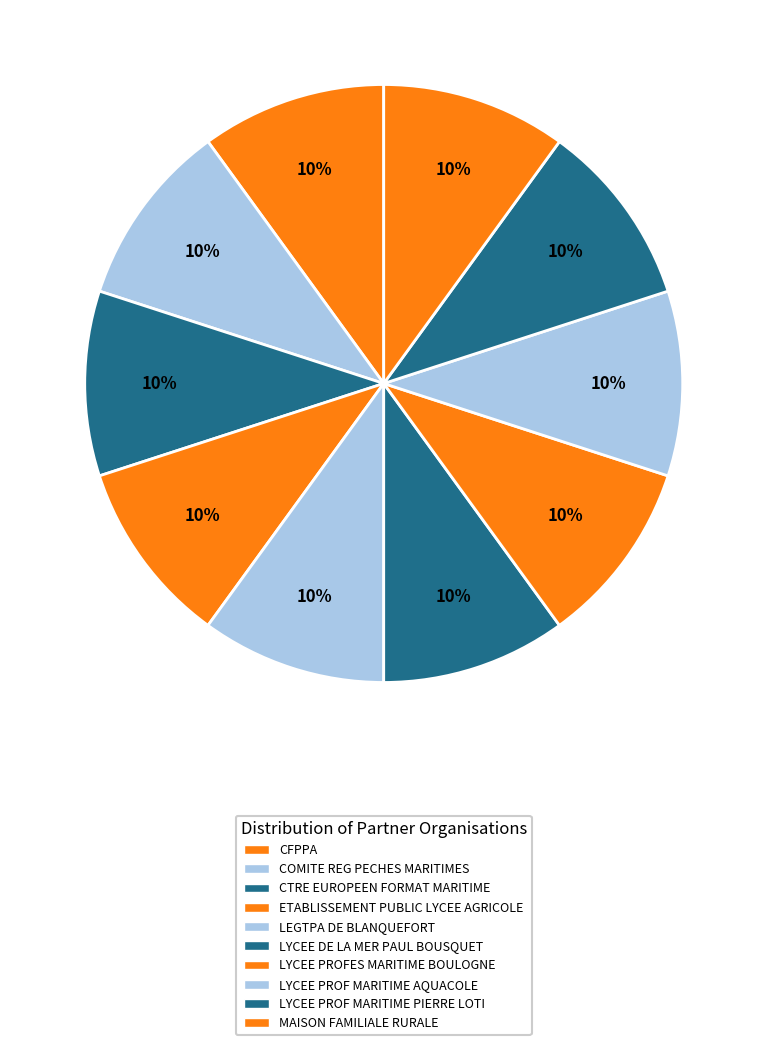

How many segments does this pie chart have?

10